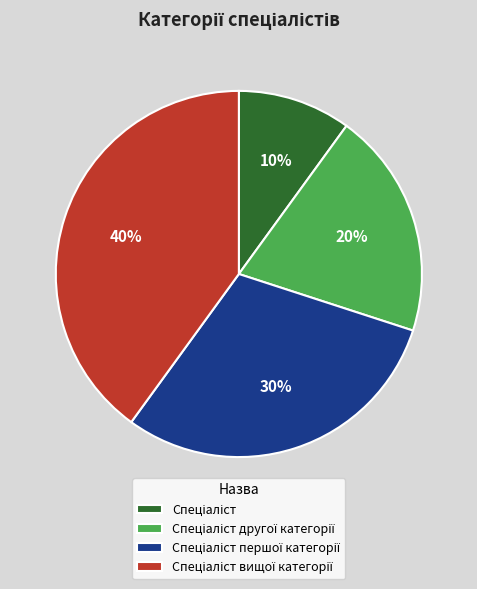

To the nearest percent, what is the average slice percentage?

25%